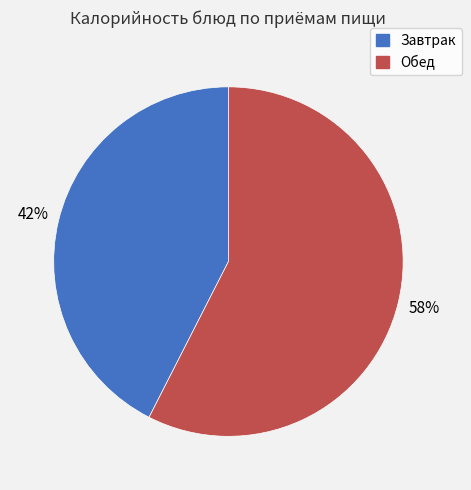

To the nearest percent, what is the average slice percentage?

50%